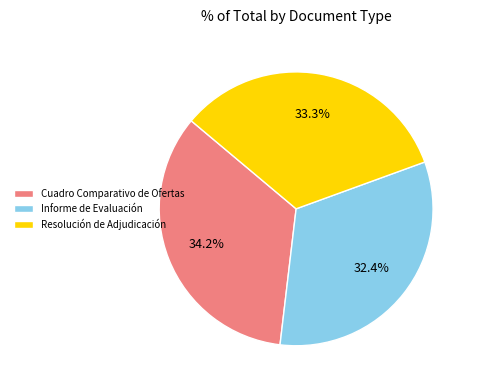

Which has a higher value, Resolución de Adjudicación or Cuadro Comparativo de Ofertas?

Cuadro Comparativo de Ofertas